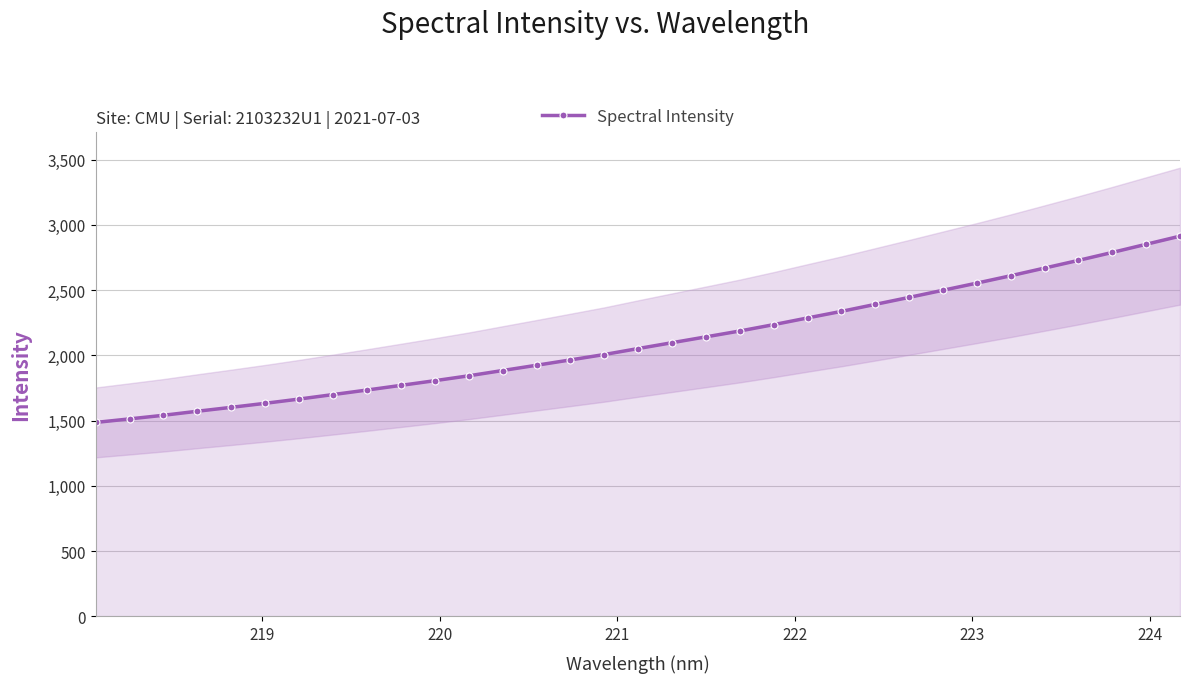

True or false: there are more than 0 points higher than both neighbors.

False